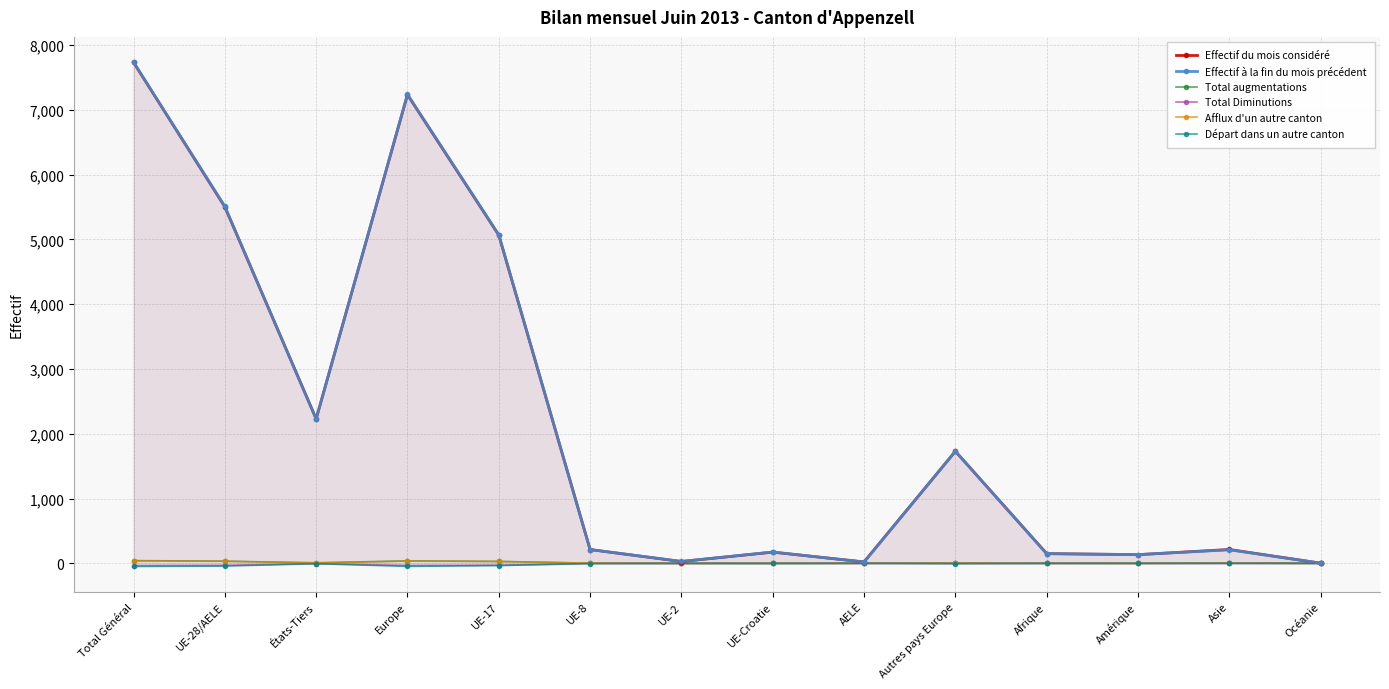

Between Amérique and Océanie, which is larger?

Amérique